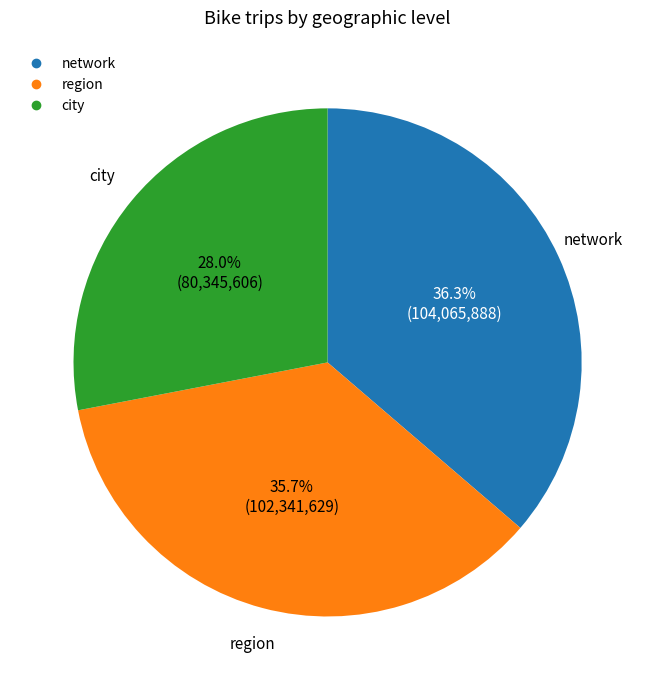

To the nearest percent, what is the combined percentage of city and network?

64%